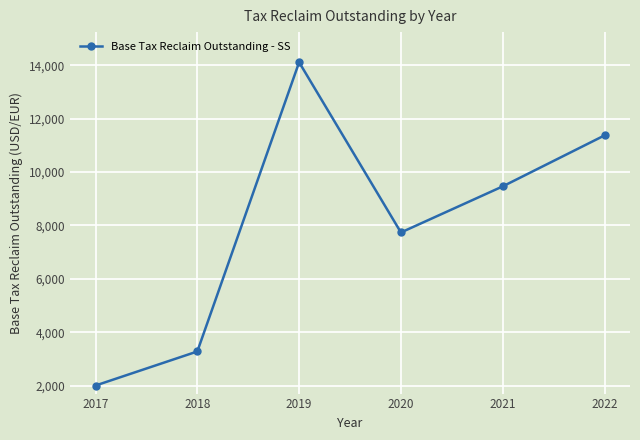

Which label corresponds to the smallest value in the chart?

2017